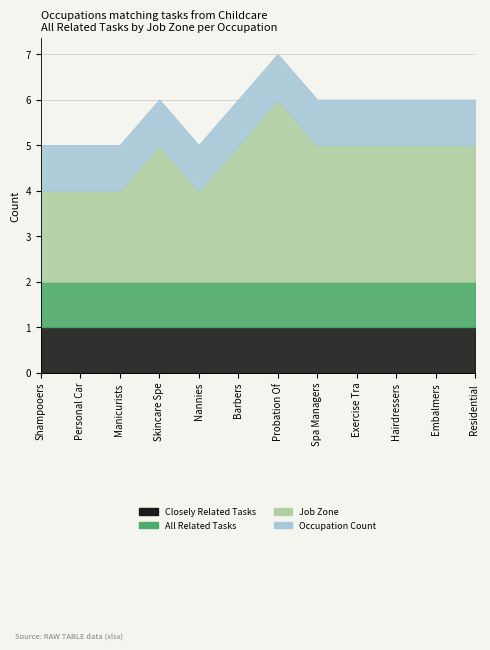

What is the label of the 7th point from the left?

Probation Officers